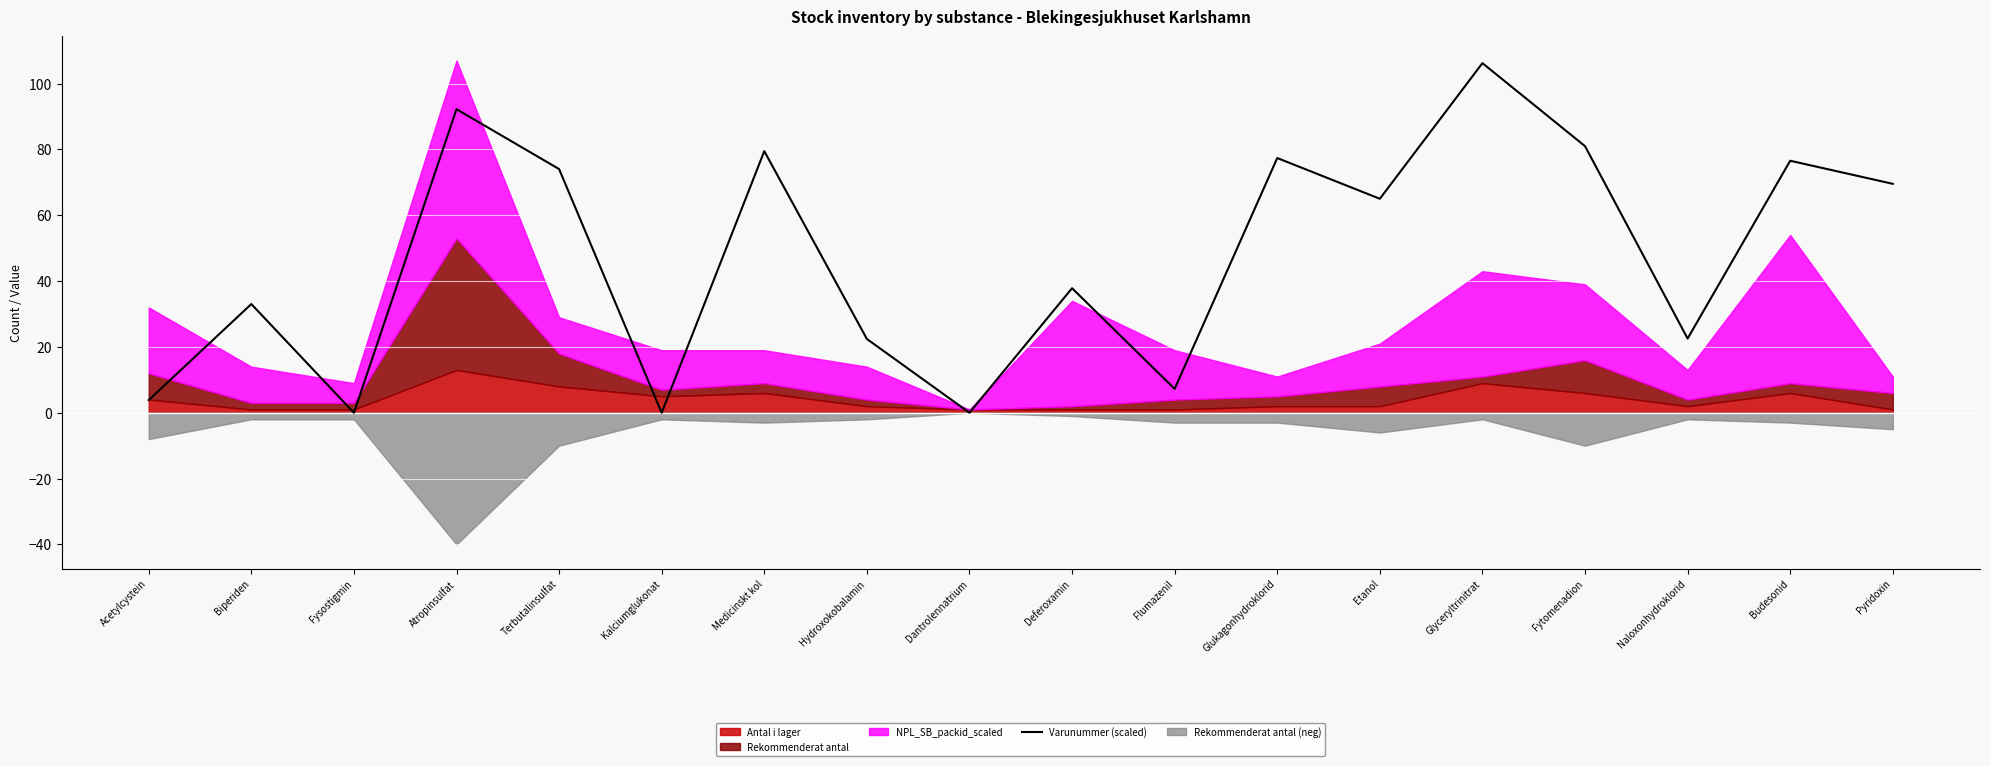

Does the chart display data point markers on the line(s)?

No